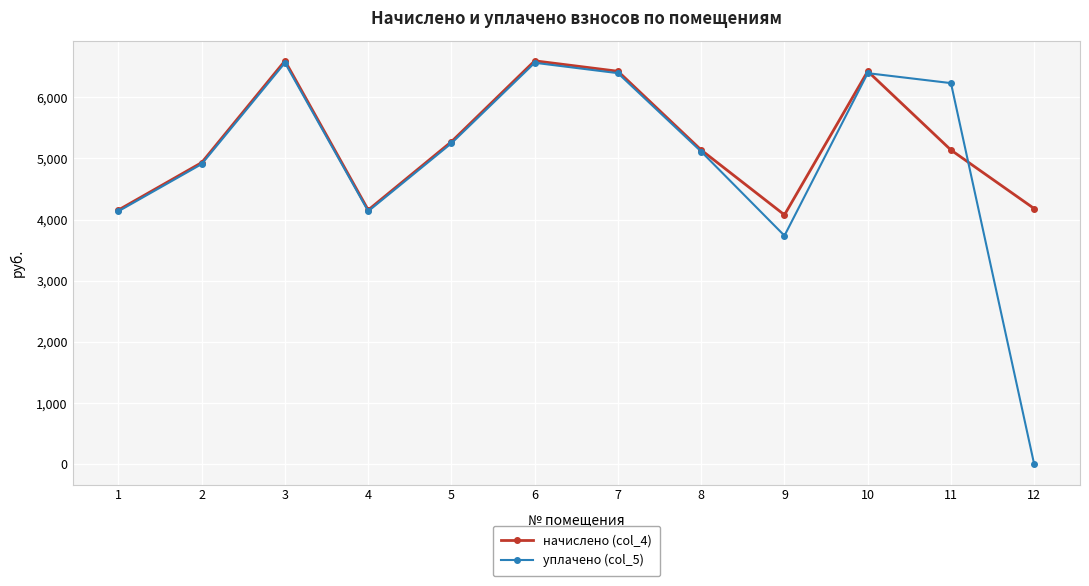

What is the value of the начислено (col_4) point at the 7th from the left?

6422.9